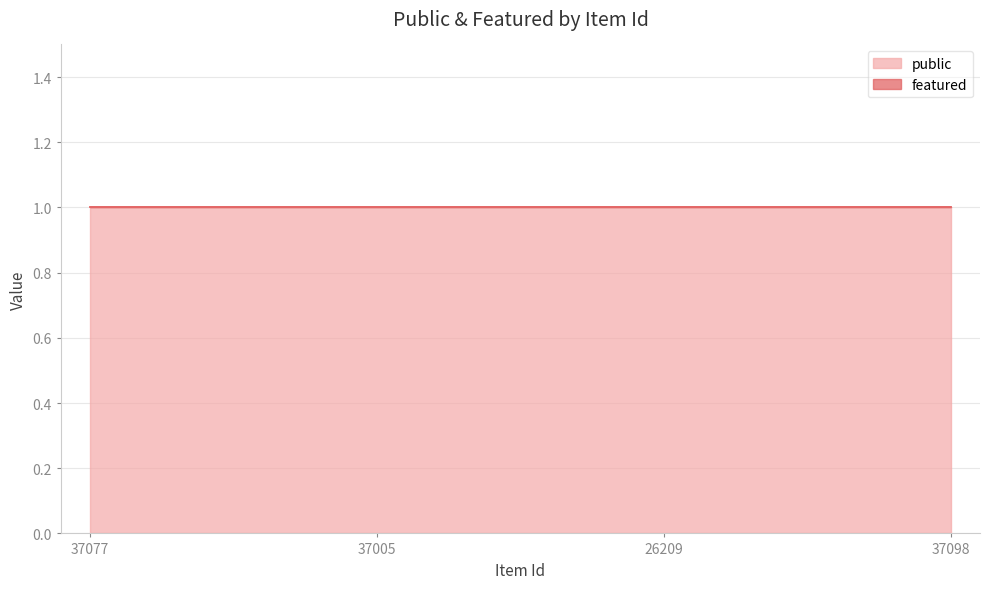

True or false: featured has more than 2 interior local peaks.

False